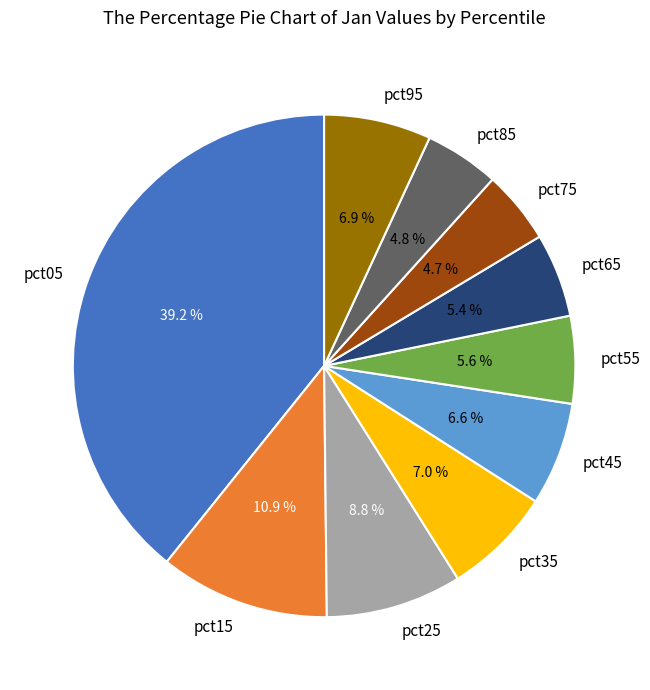

What portion of the pie excludes pct25?

91.2%